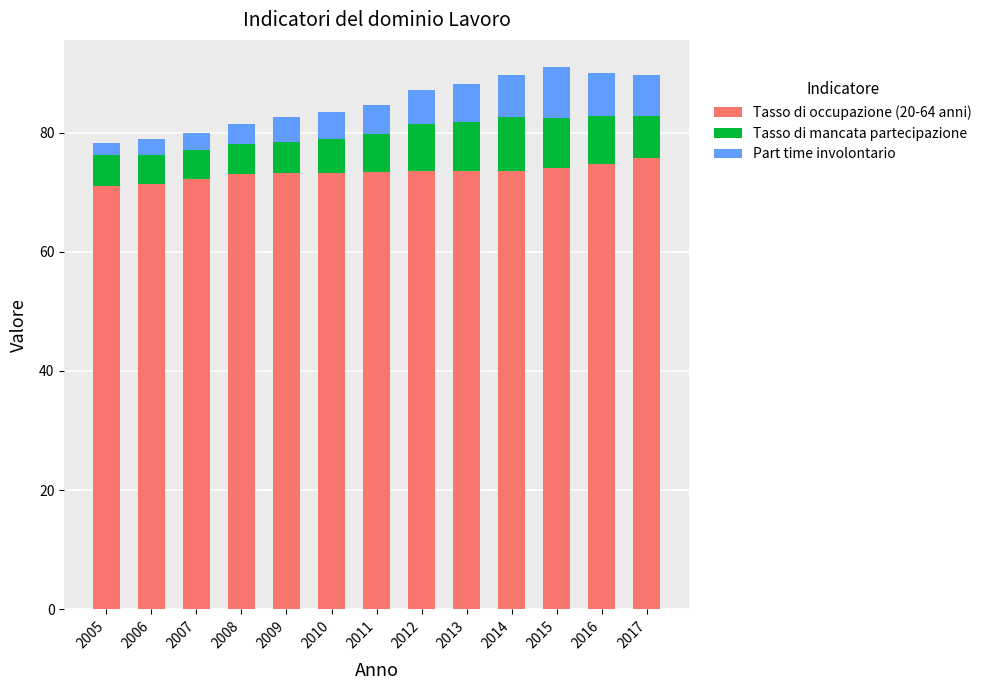

What is the difference between the Tasso di occupazione (20-64 anni) values at 2014 and 2006?

2.2